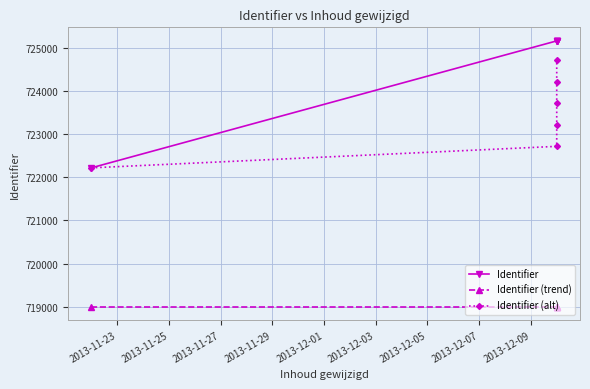

Which has a higher value, 2013-11-27 or 2013-12-01?

2013-12-01